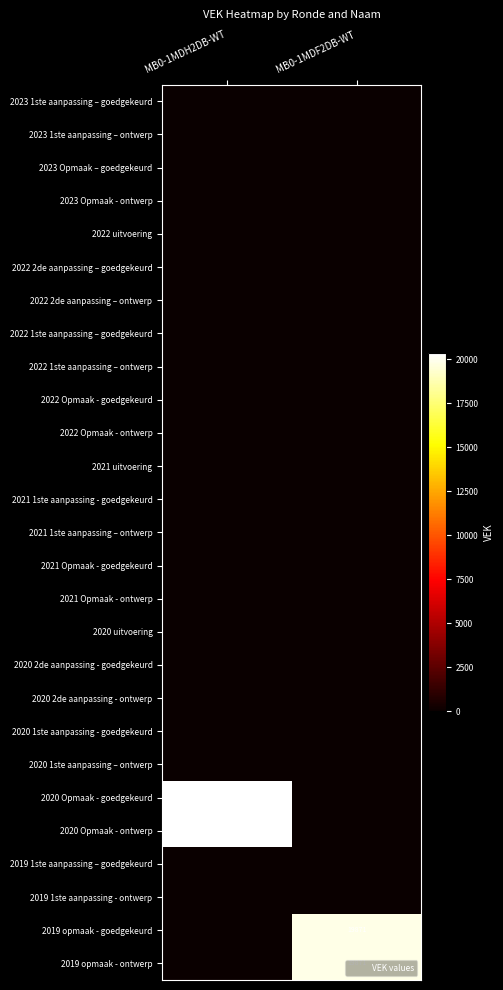

Between MB0-1MDH2DB-WT and MB0-1MDF2DB-WT, which series saw the biggest shift?

2020 Opmaak - goedgekeurd